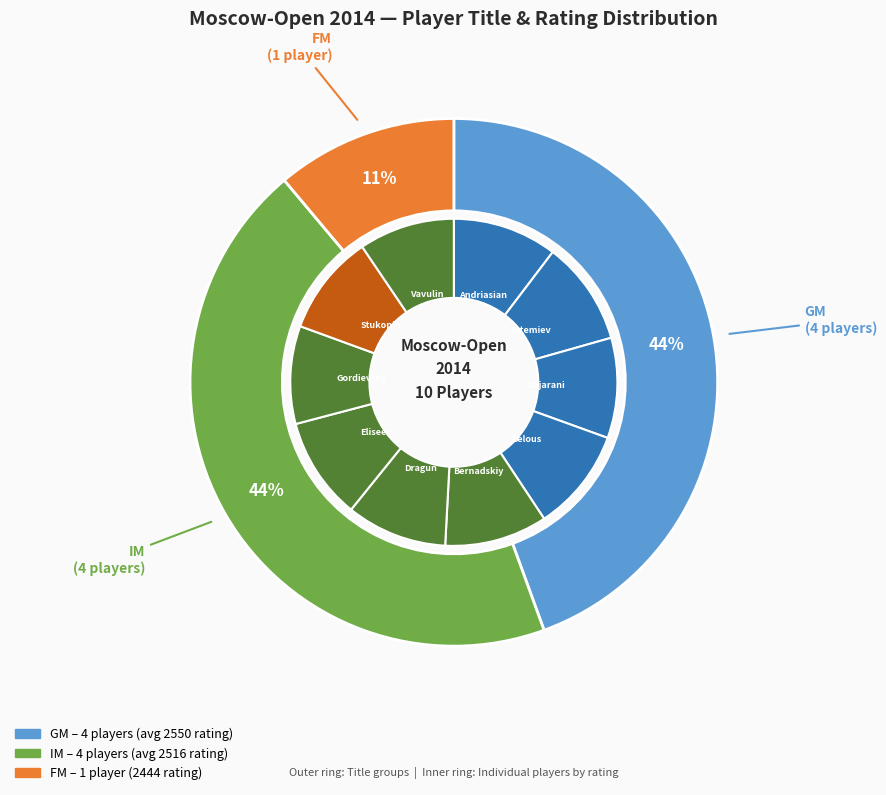

To the nearest percent, what is the combined percentage of FM and GM?

56%